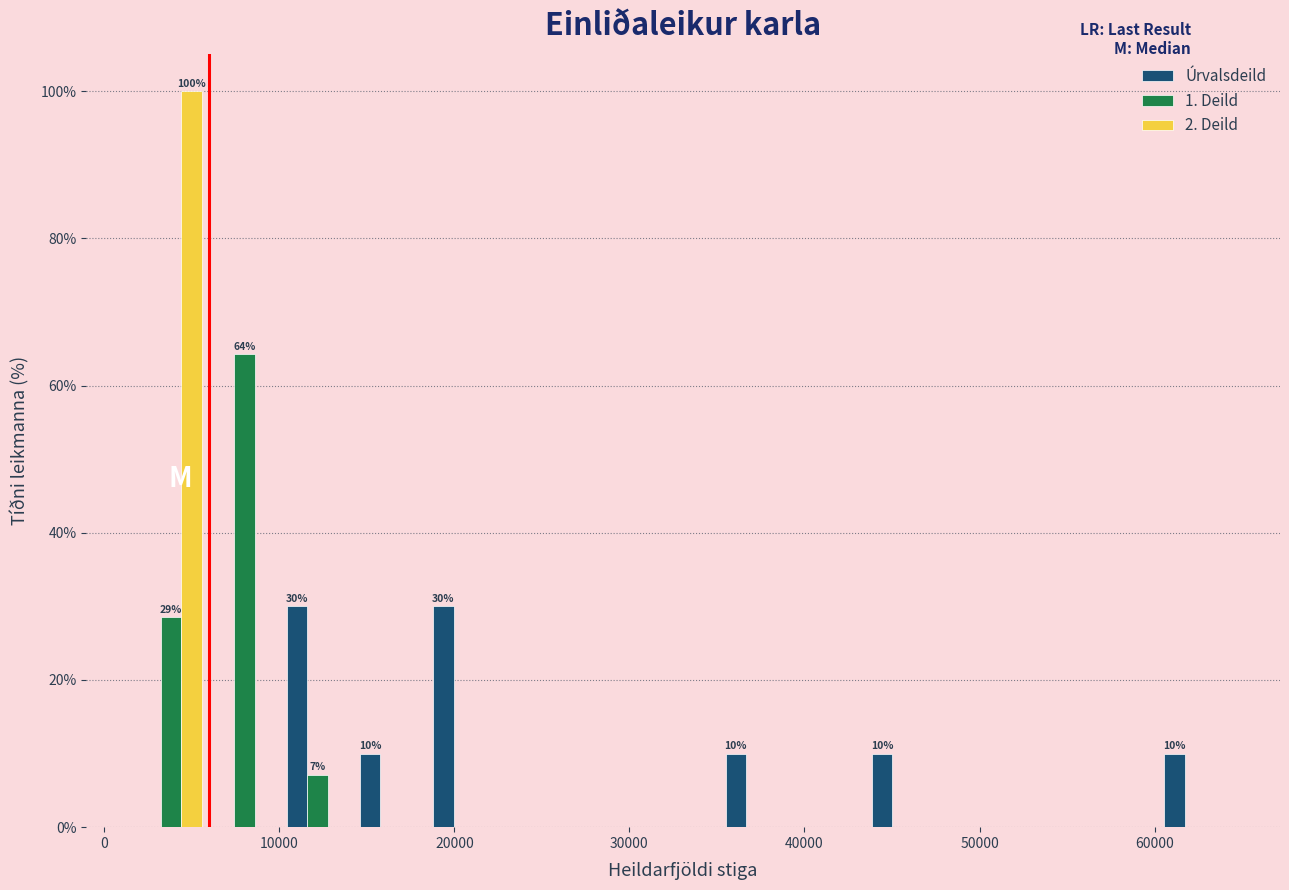

In the 2. Deild series, which range on the x-axis has the tallest bar?

2000 to 6000